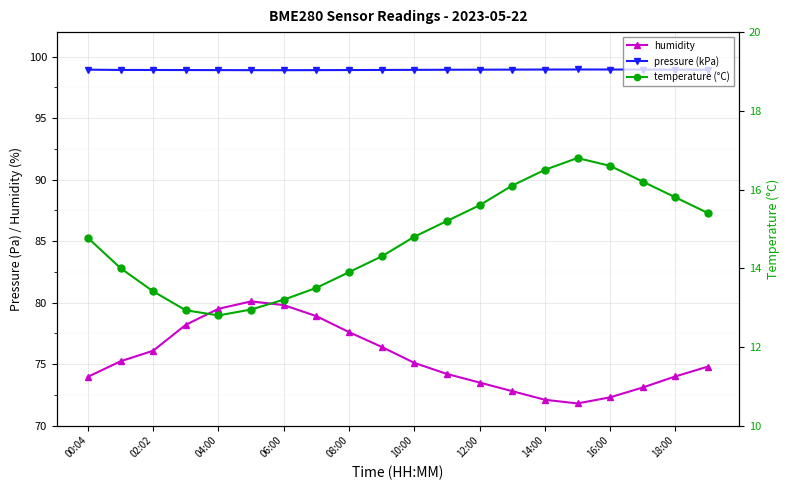

What is the spread (max minus min) of values at 00:04?

84.2